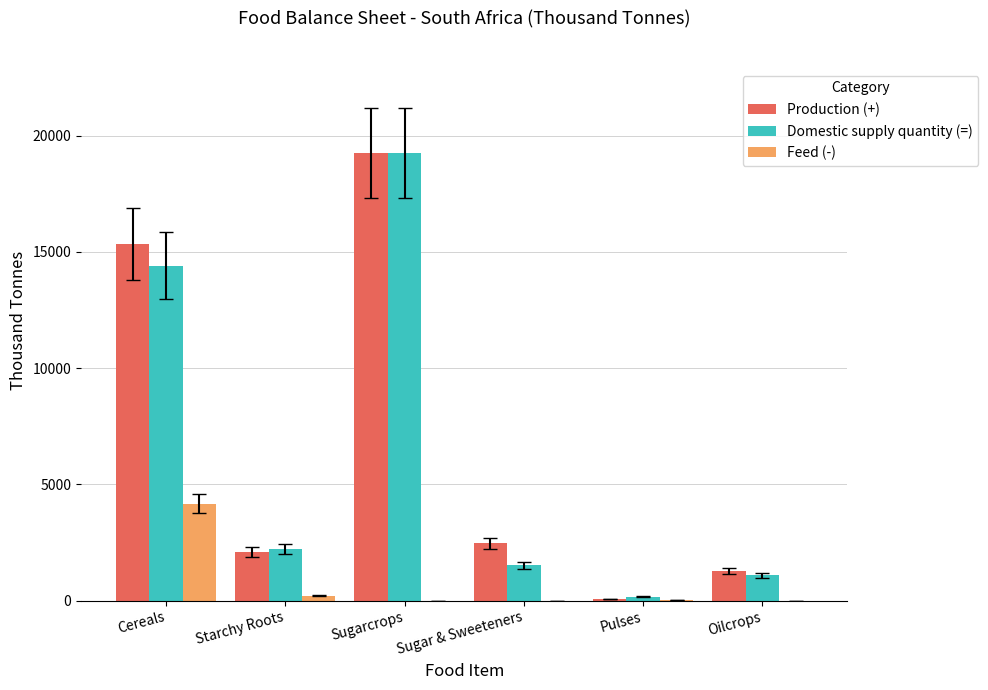

What is the spread (max minus min) of values at Sugar & Sweeteners?

2461